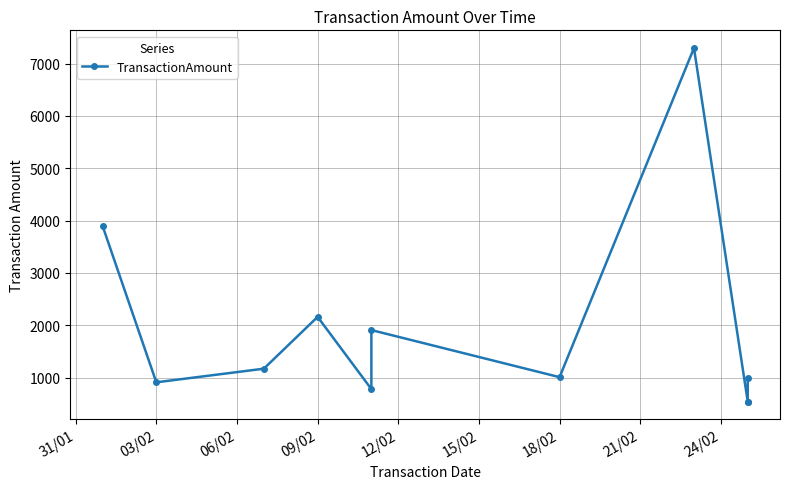

True or false: the data shows 12865.1 at 21/02.

False